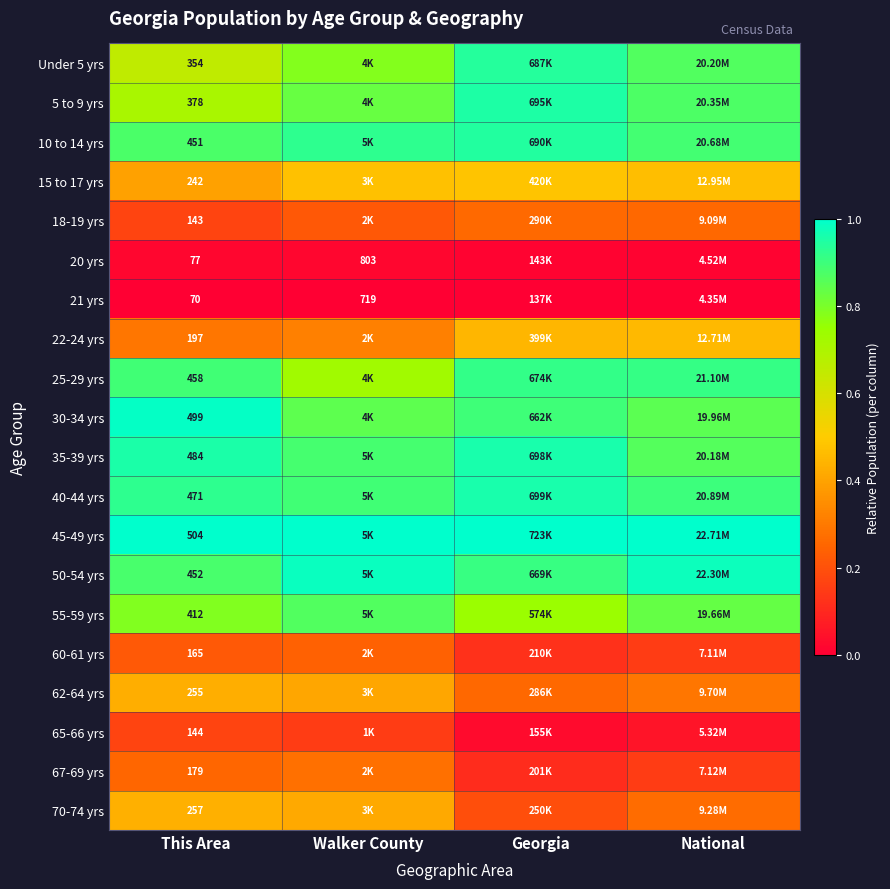

Rank the series by their maximum value, from lowest to highest.

21 yrs, 20 yrs, 65-66 yrs, 60-61 yrs, 18-19 yrs, 67-69 yrs, 62-64 yrs, 70-74 yrs, 22-24 yrs, 15 to 17 yrs, 55-59 yrs, 25-29 yrs, Under 5 yrs, 10 to 14 yrs, 5 to 9 yrs, 35-39 yrs, 40-44 yrs, 50-54 yrs, 30-34 yrs, 45-49 yrs